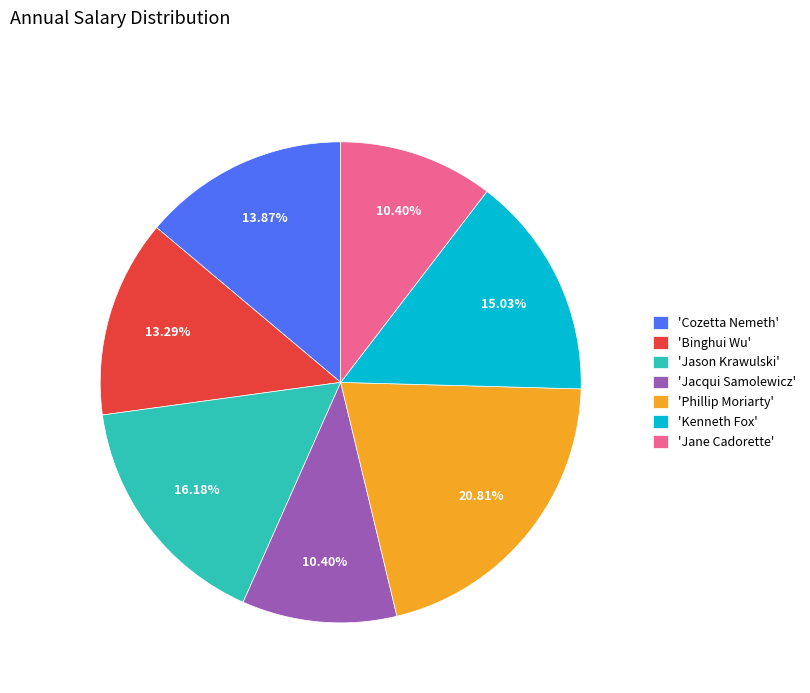

How many slices are in this pie chart?

7